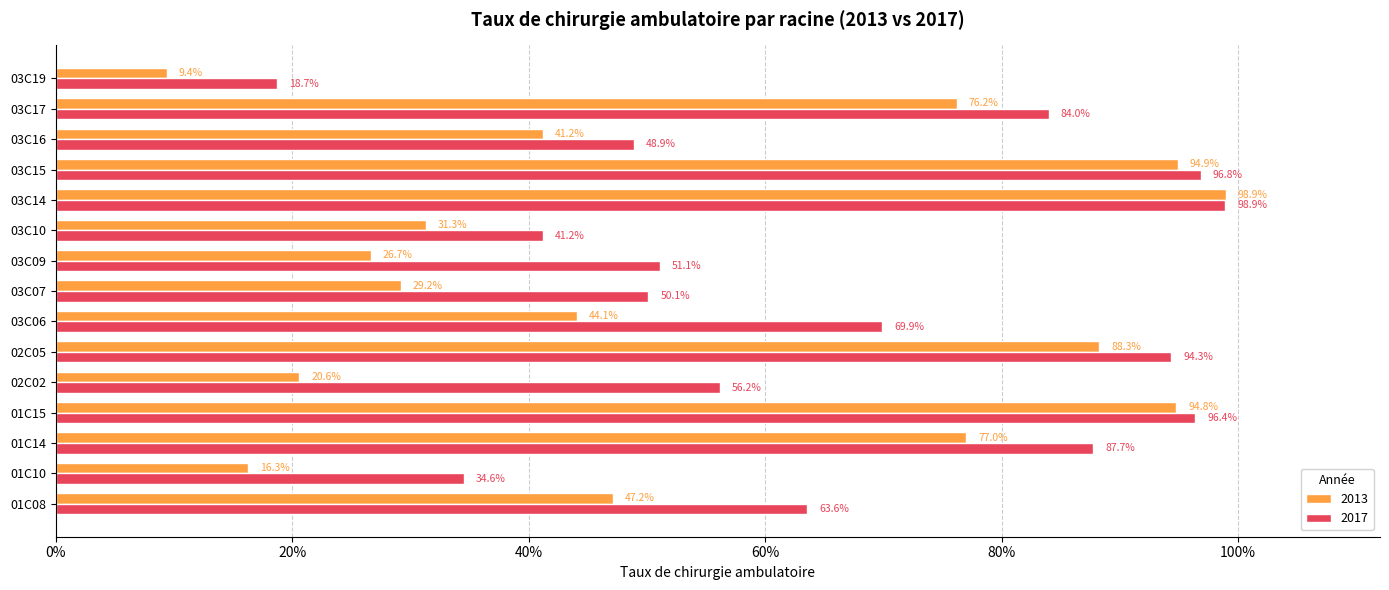

What is the difference between the highest and lowest values at 03C09?

0.2